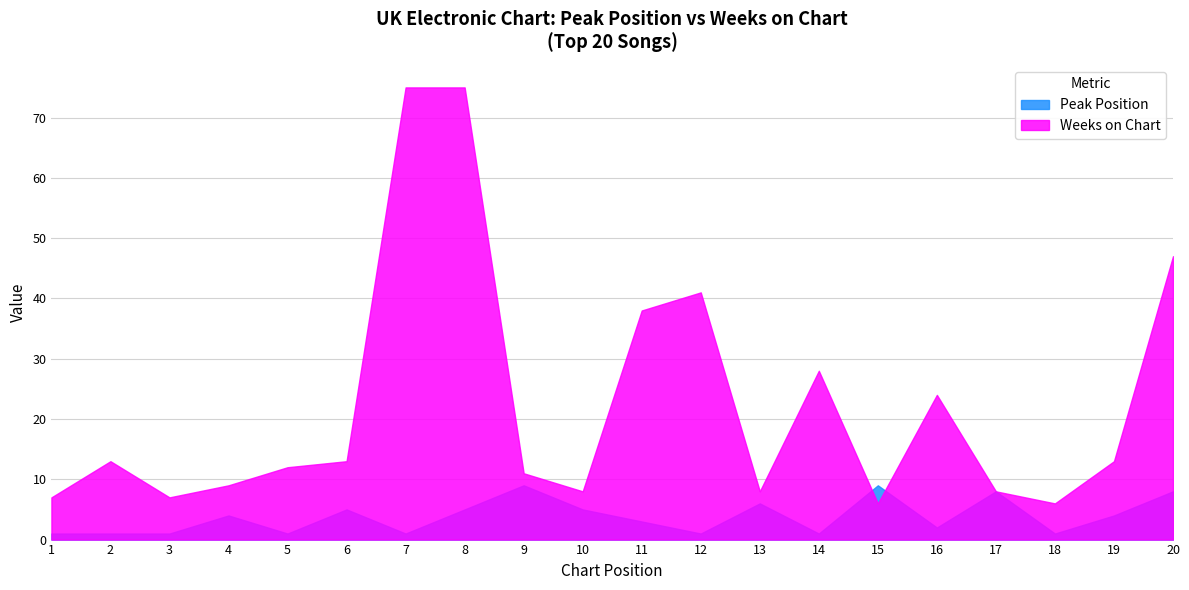

The Peak Position series shows 3 at 11. True or false?

True